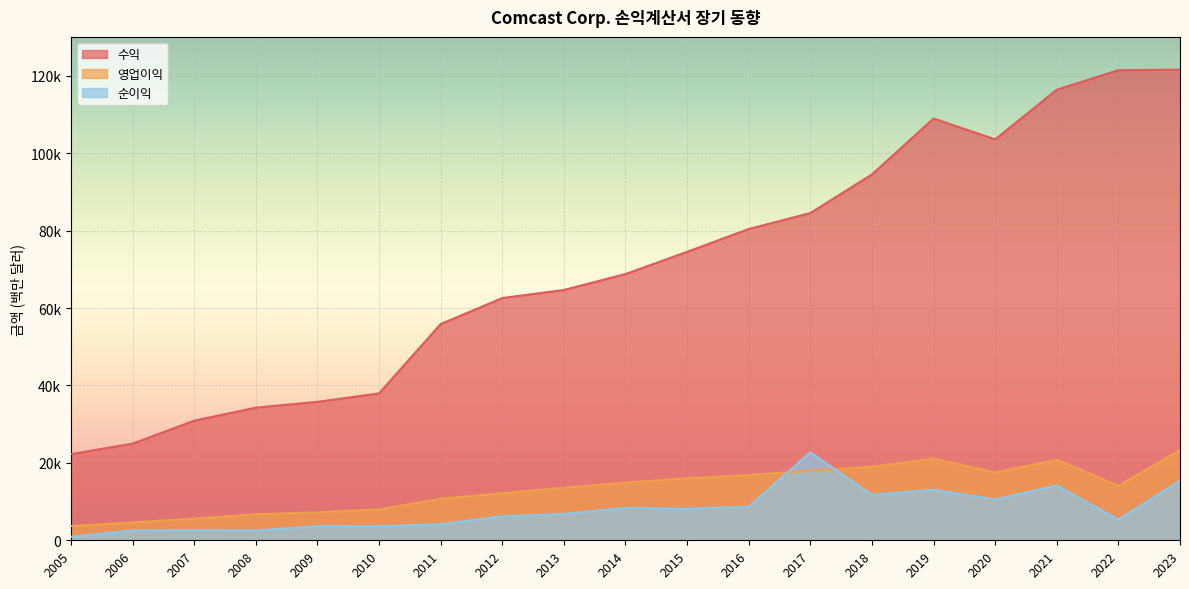

What is the difference between the maximum and minimum values in the 영업이익 series?

19624